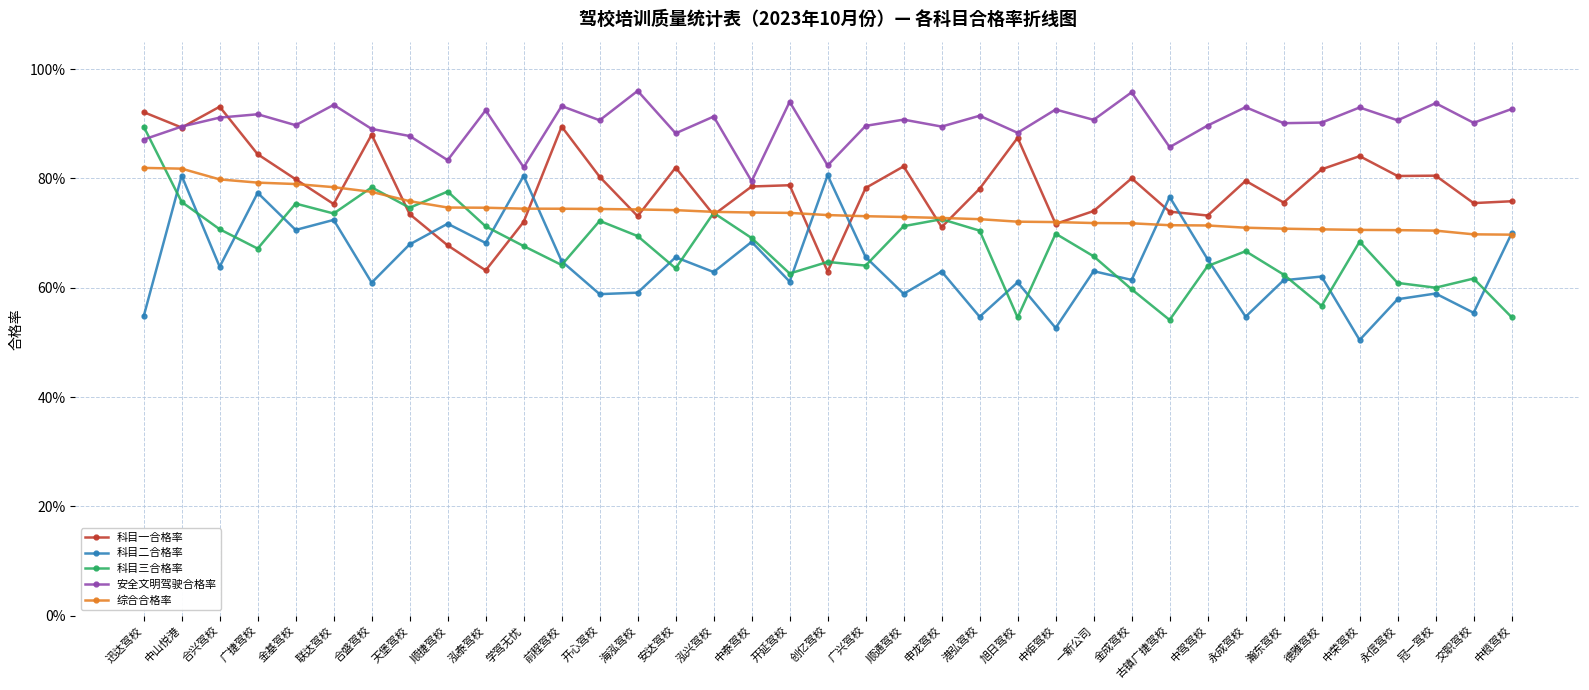

What is the difference between the maximum and minimum values in the 综合合格率 series?

0.1